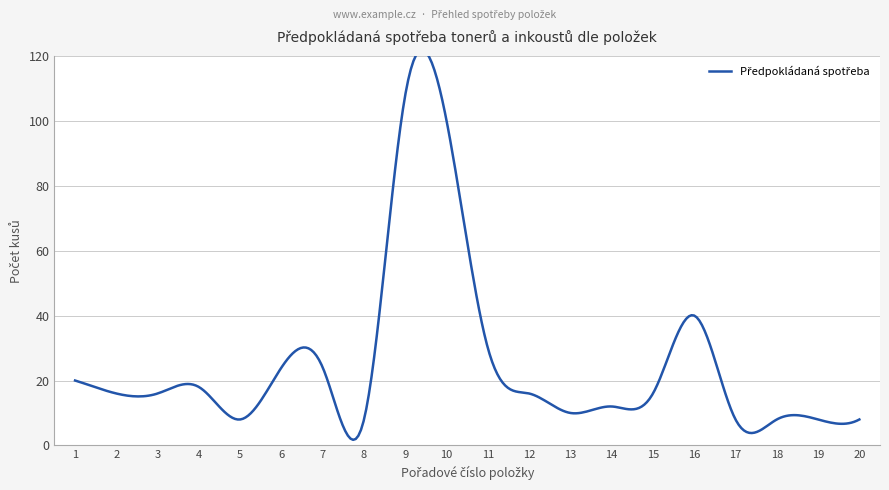

True or false: Nabídková cena za ks and Cena včetně DPH cross at least once.

False